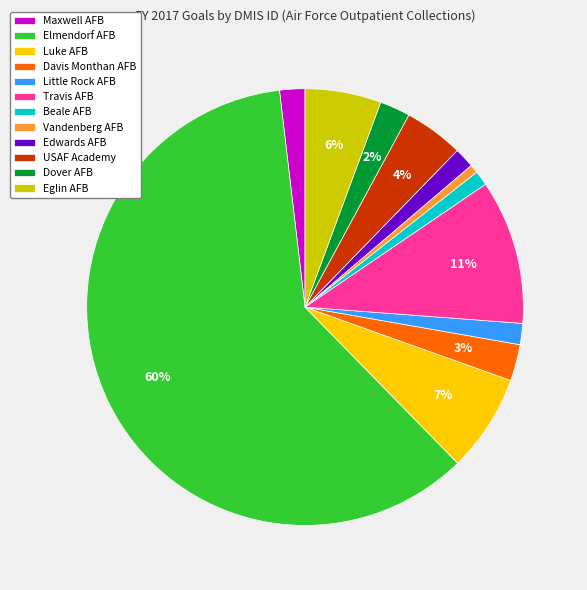

To the nearest percent, what is the average slice percentage?

8%